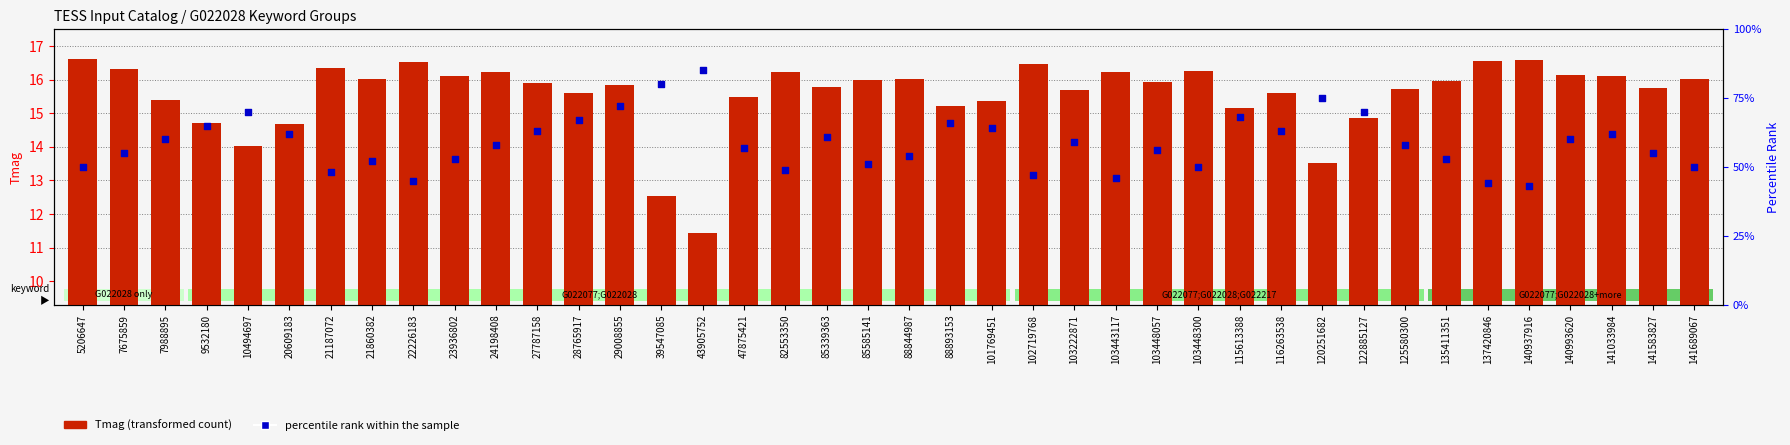

At which category is the sum across all series the highest?

43905752